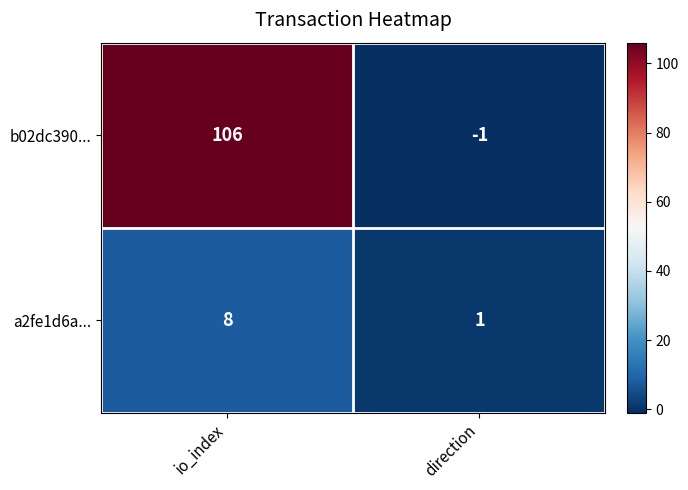

Which series has the widest spread of values?

b02dc390...